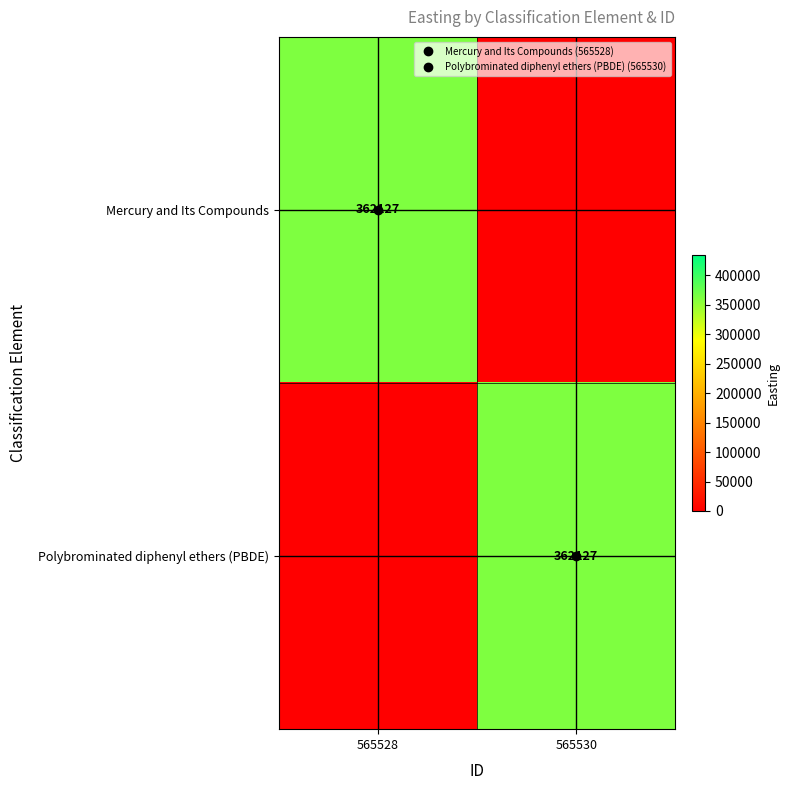

At how many categories does at least one series exceed 191013?

2